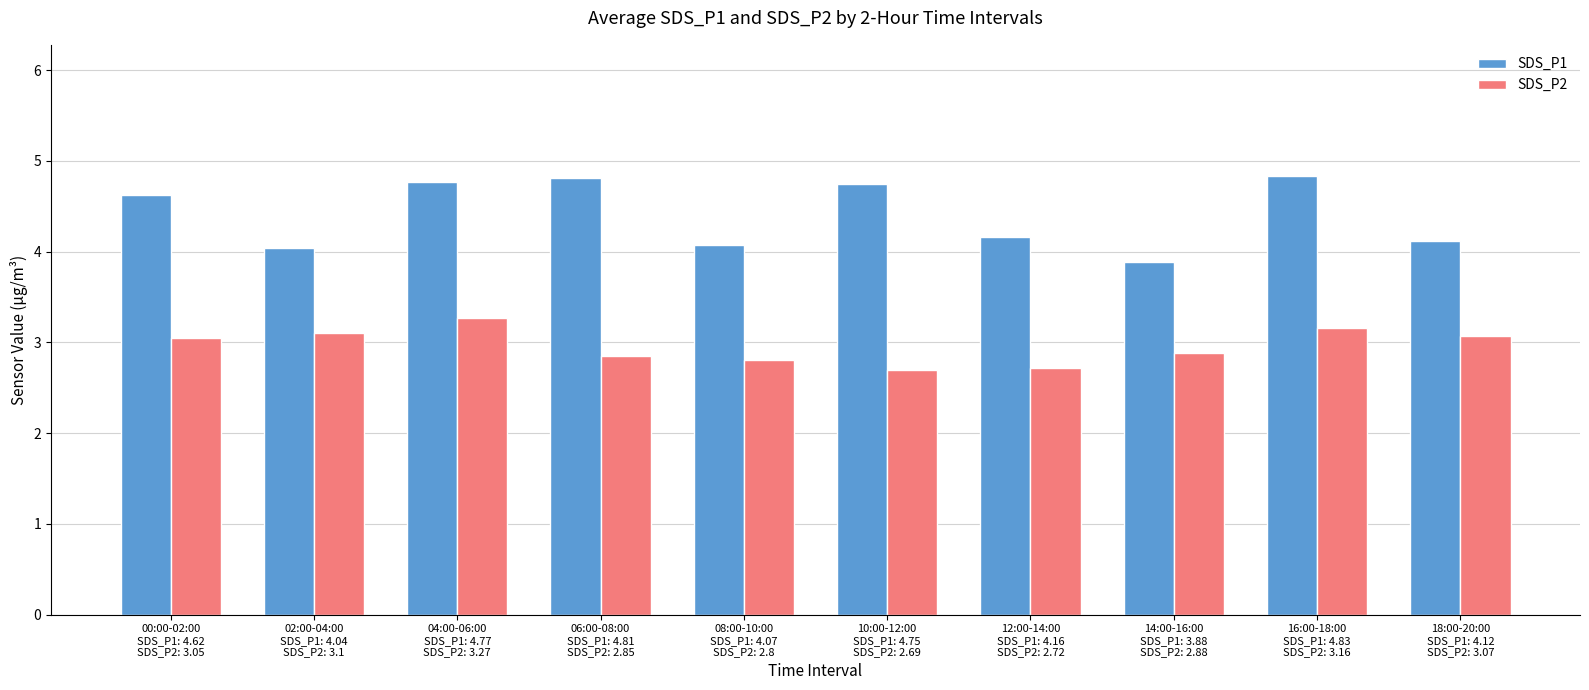

What are all the series names shown in the legend?

SDS_P1, SDS_P2